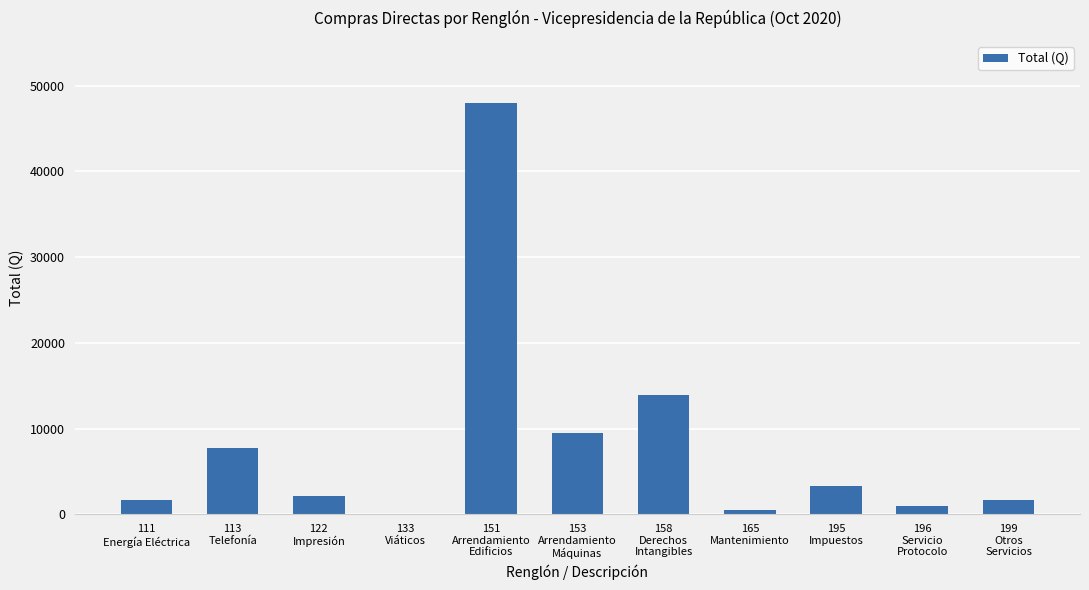

Which category has the highest value across all series?

151
Arrendamiento
Edificios